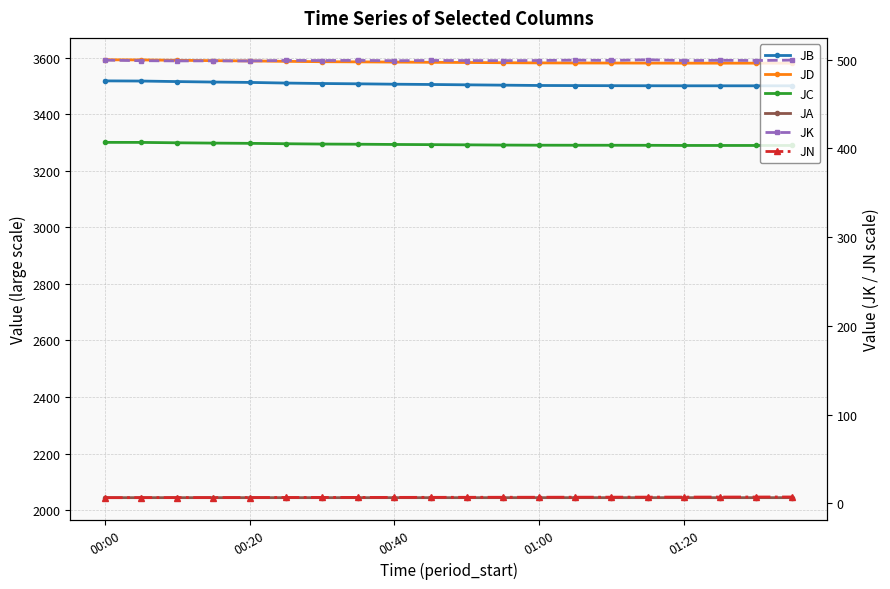

Is this an area chart (filled region under the line)?

No